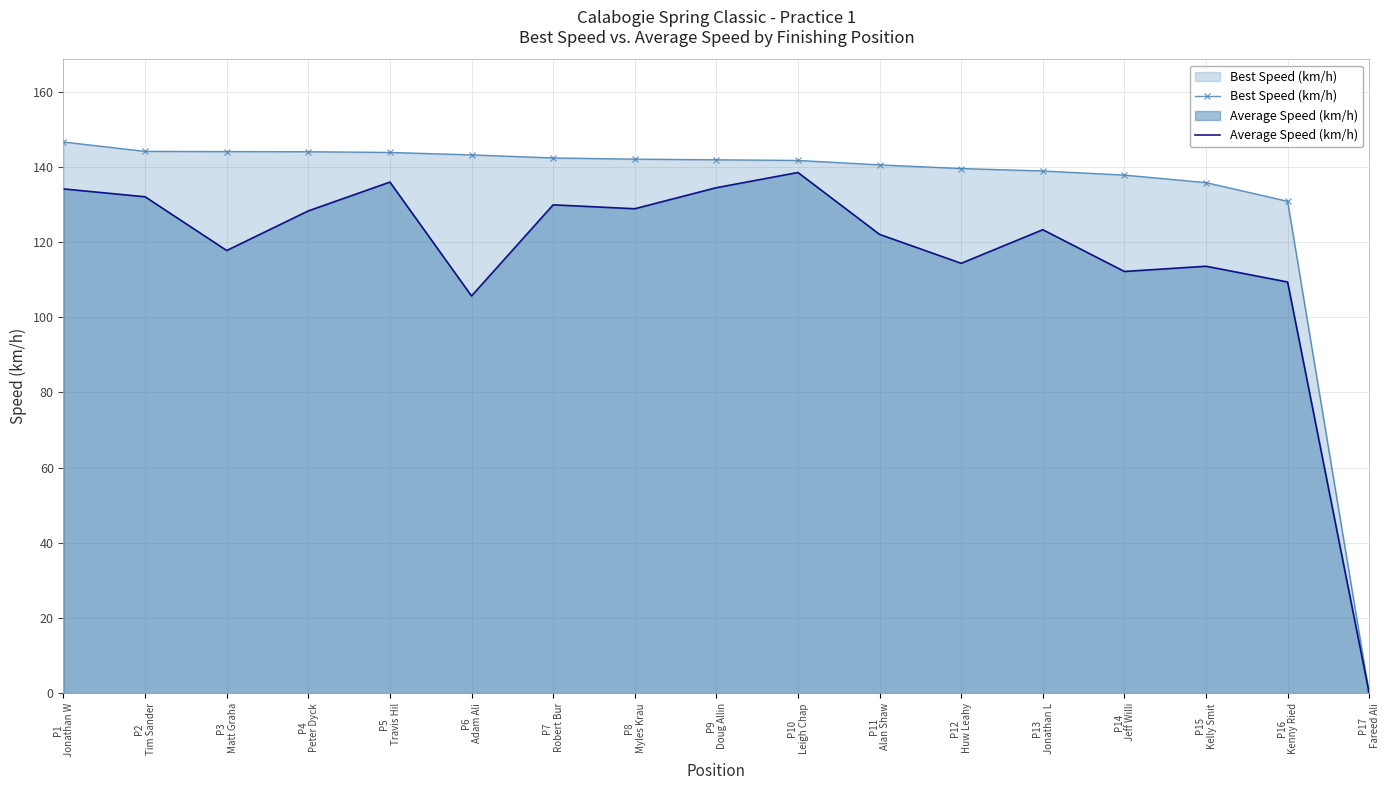

Which series has the largest total across all categories?

Best Speed (km/h)